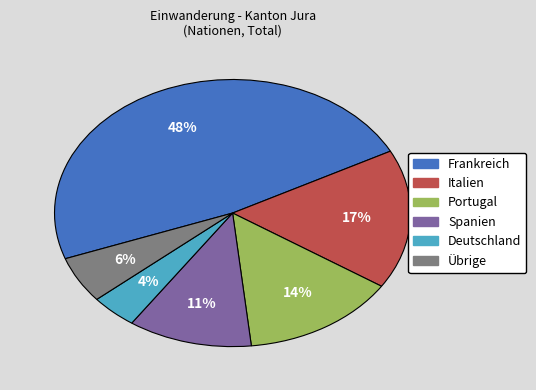

To the nearest percent, what is the average slice percentage?

17%